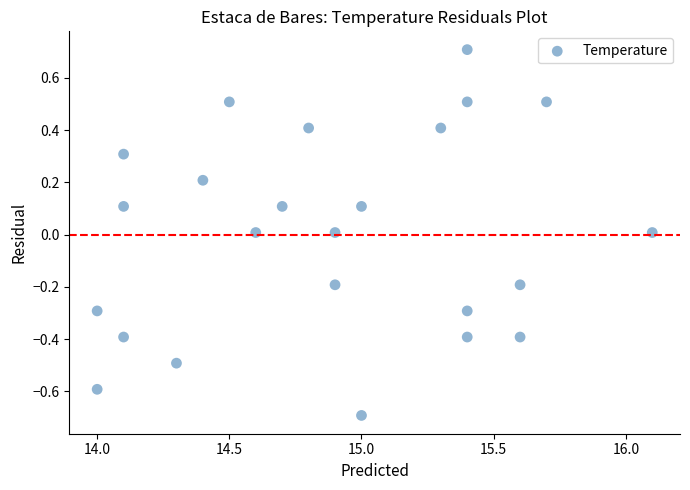

What is the range of Y values (max minus min)?

1.4